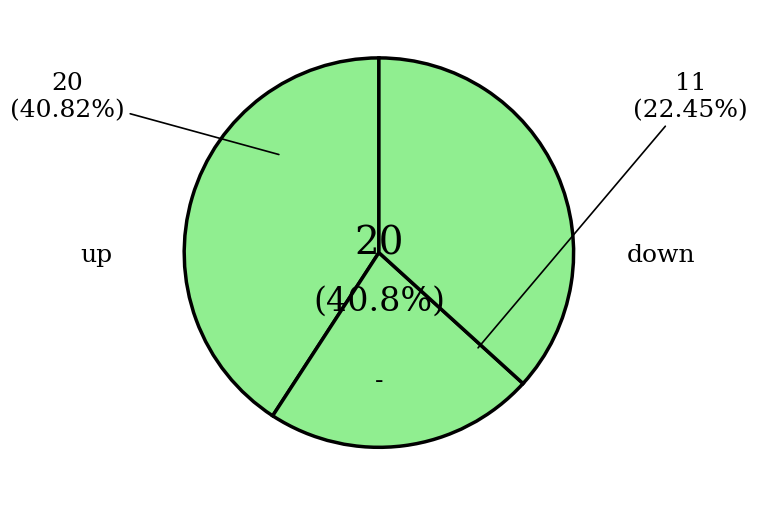

Combined, what portion of the pie is - and down?

59.2%